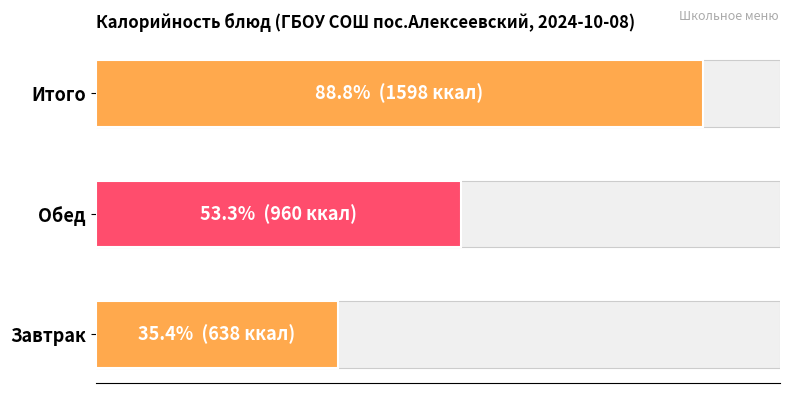

What is the value of the 2nd bar from the left?

960